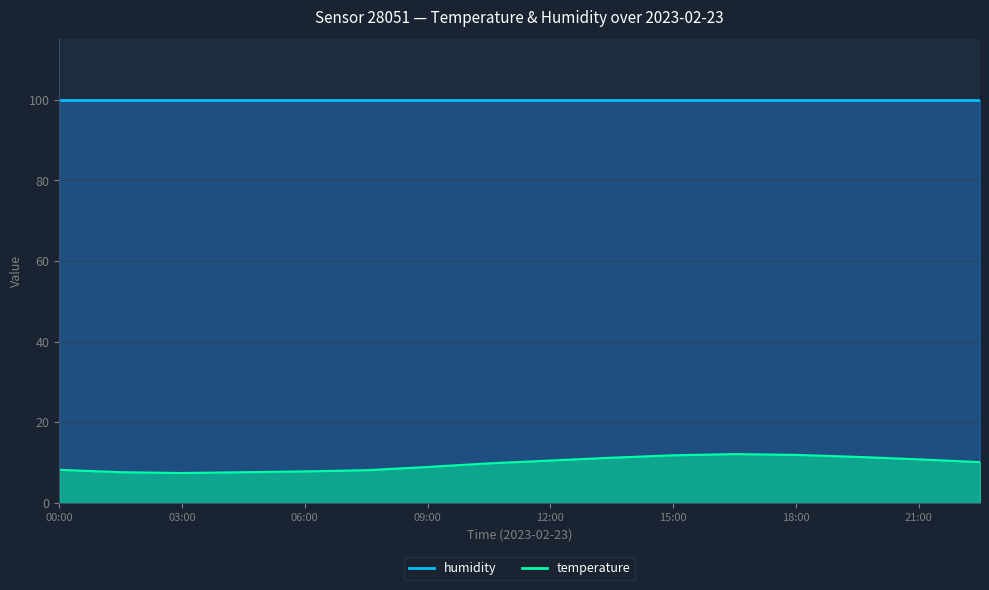

How many data points does each series have?

16